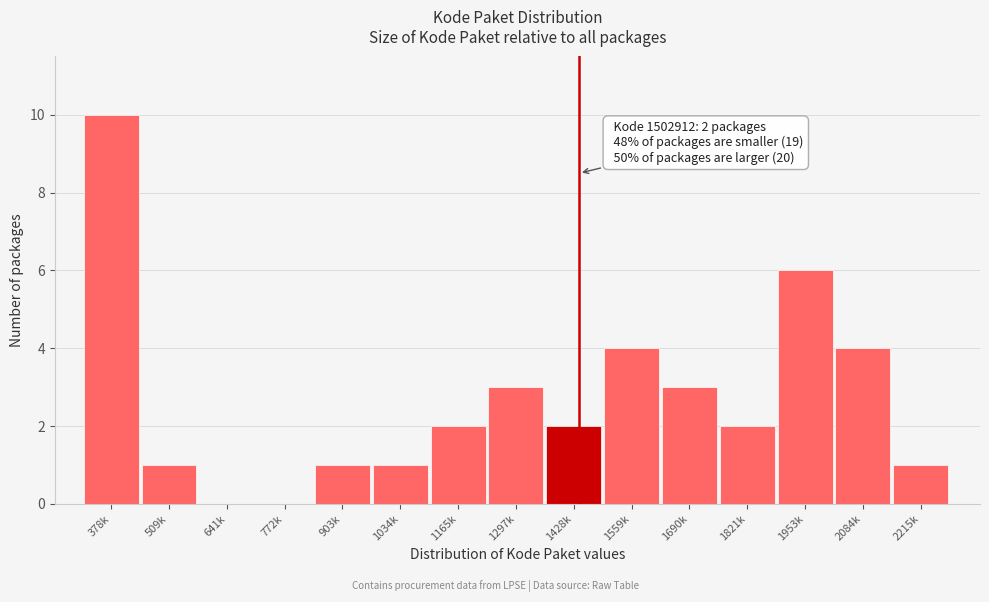

Reading right to left, what are all the values shown in this chart?

2215k=1	2084k=4	1953k=6	1821k=2	1690k=3	1559k=4	1428k=2	1297k=3	1165k=2	1034k=1	903k=1	772k=0	641k=0	509k=1	378k=10